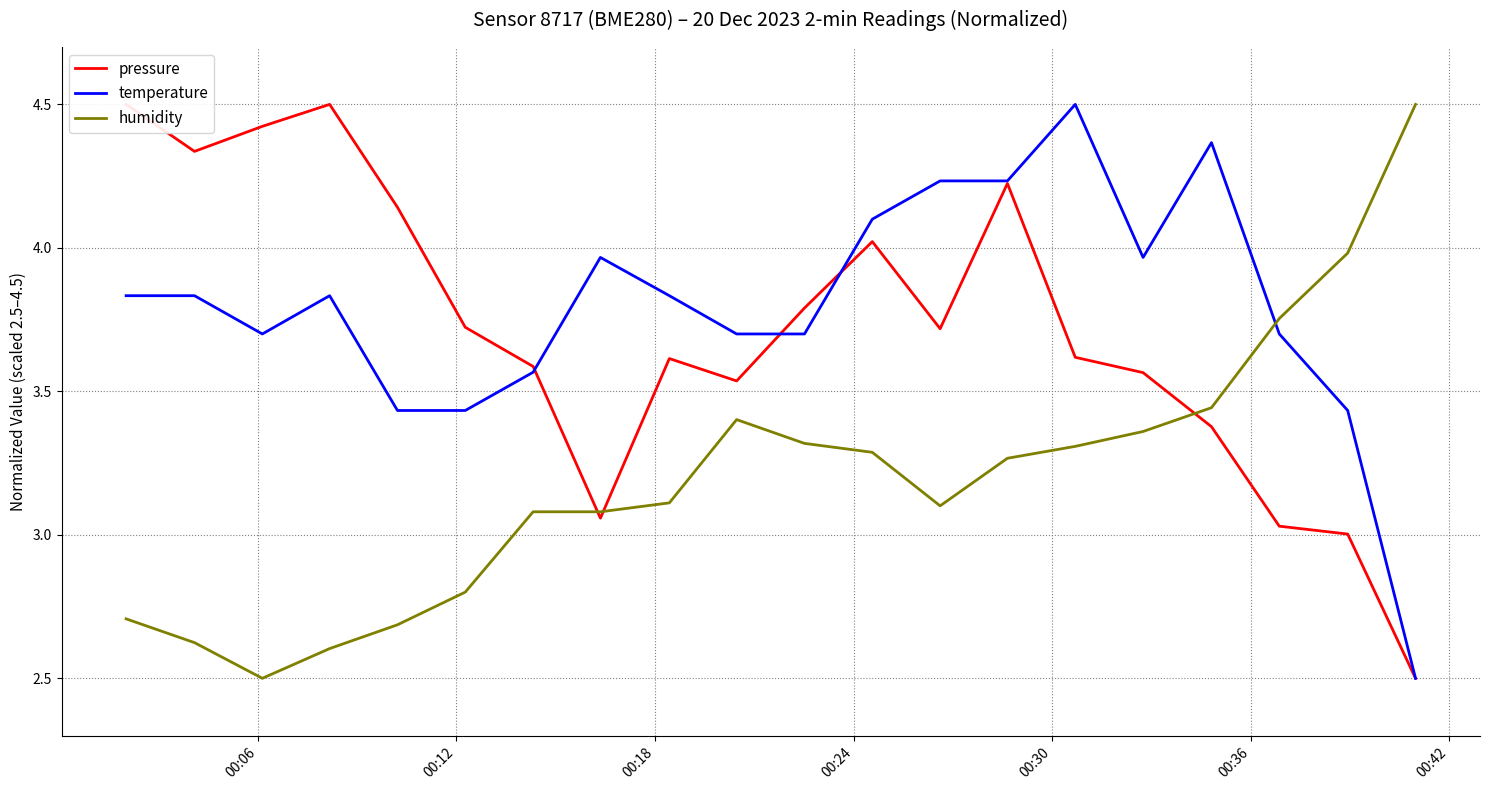

After their last crossing, which series has the higher values: humidity or temperature?

humidity